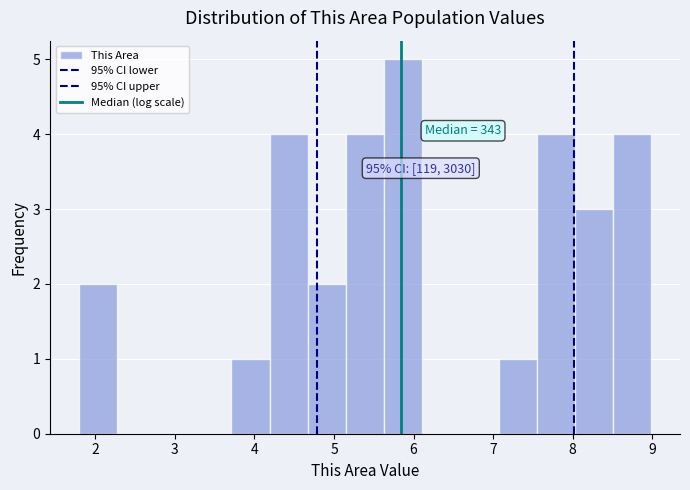

Which range on the x-axis has the tallest bar?

5.6 to 6.1